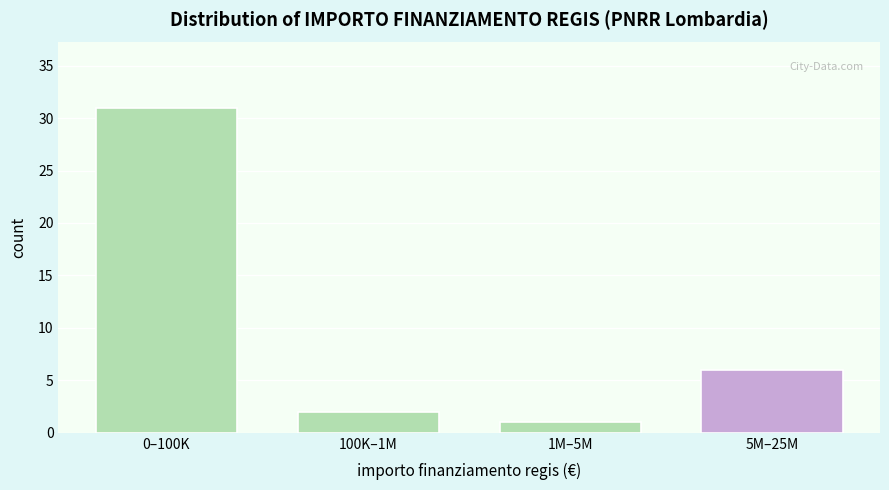

Reading left to right, extract all data points from this chart.

0–100K=31	100K–1M=2	1M–5M=1	5M–25M=6